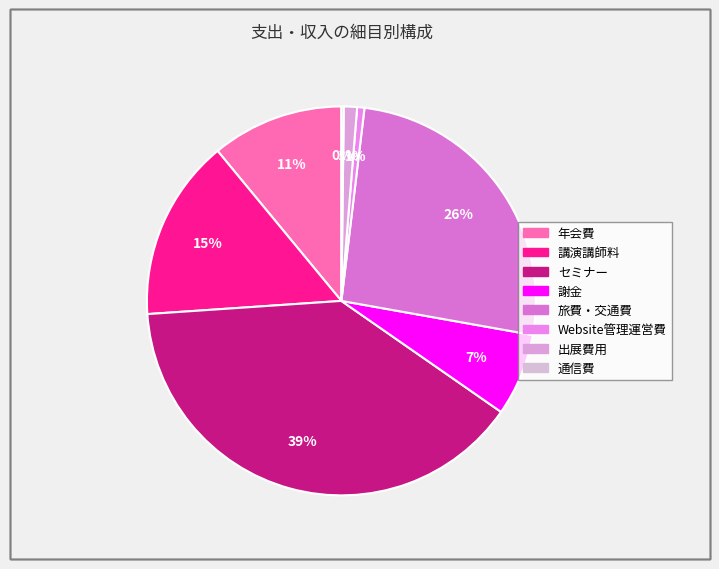

What is the total percentage of セミナー and Website管理運営費?

39.9%